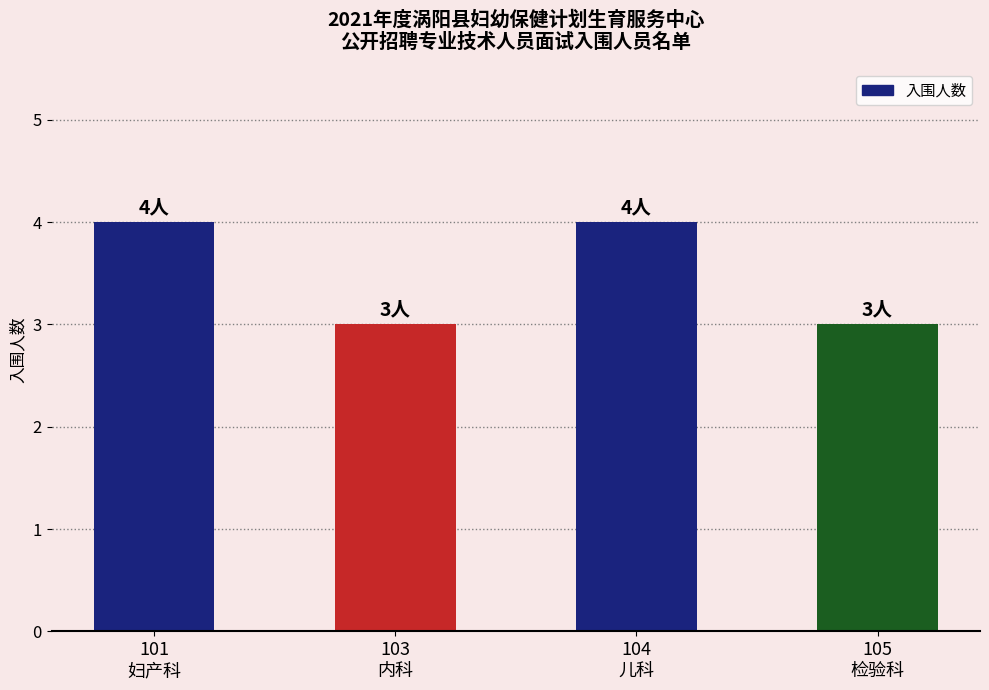

What is the greatest value displayed?

4